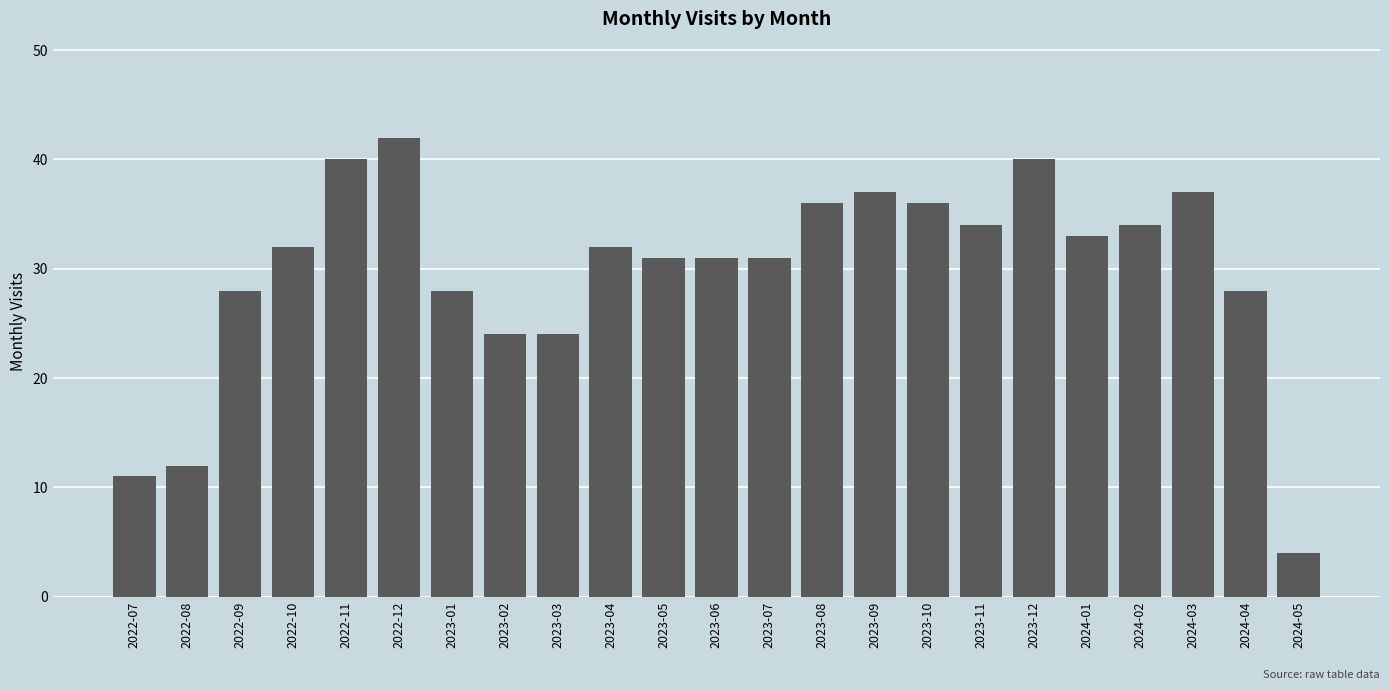

Reading right to left, what are all the values shown in this chart?

4	28	37	34	33	40	34	36	37	36	31	31	31	32	24	24	28	42	40	32	28	12	11